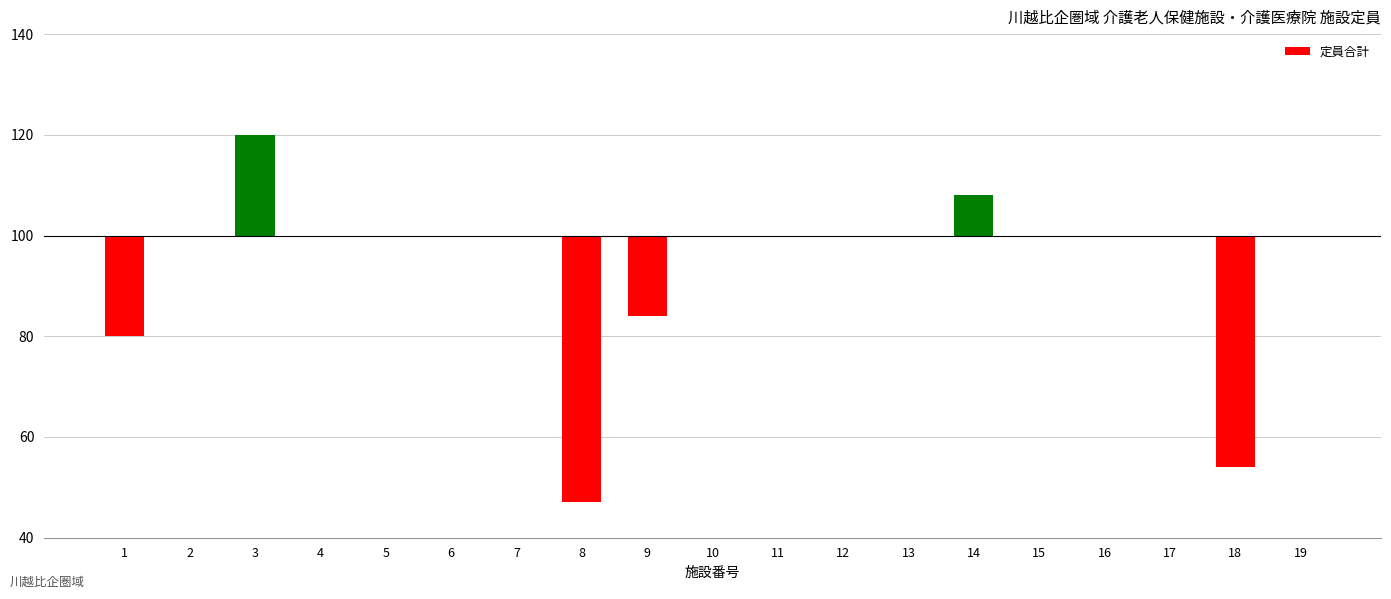

Are the bars horizontal?

No